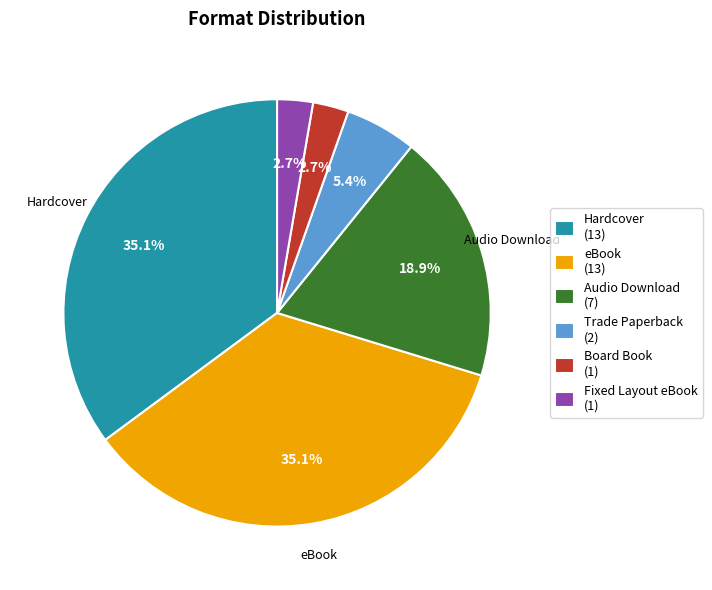

What portion of the pie excludes Audio Download (7)?

81.1%